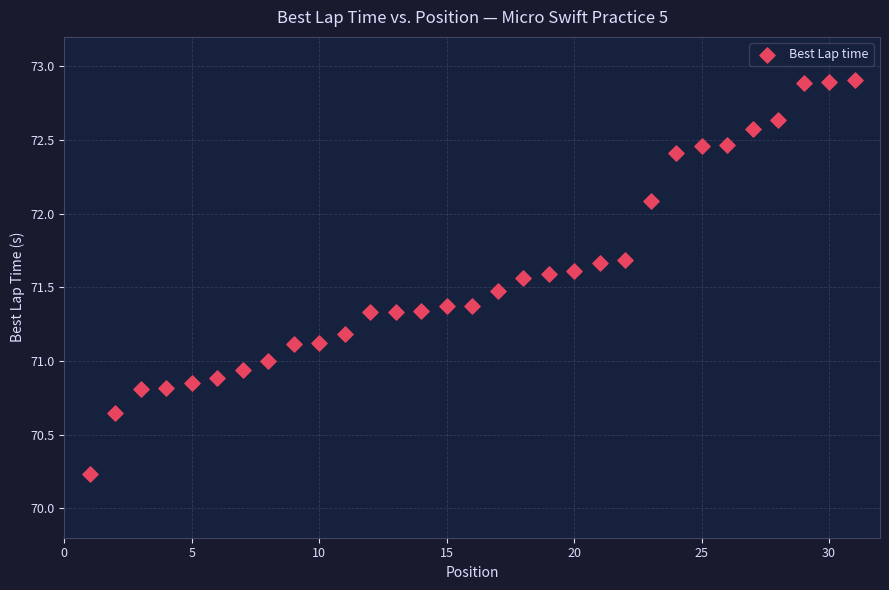

What is the range of Y values (max minus min)?

2.7